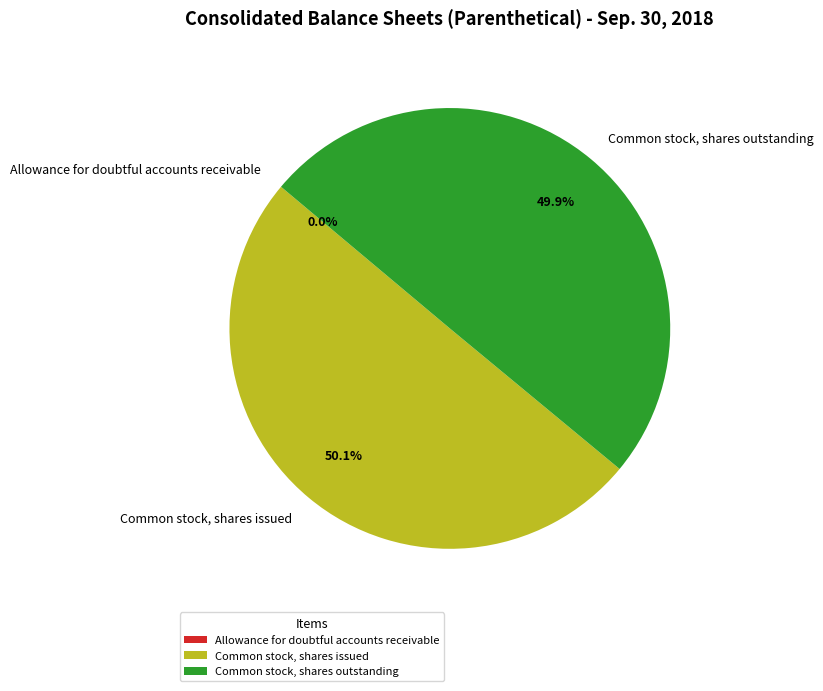

What percentage do Common stock, shares outstanding and Common stock, shares issued together represent?

100.0%